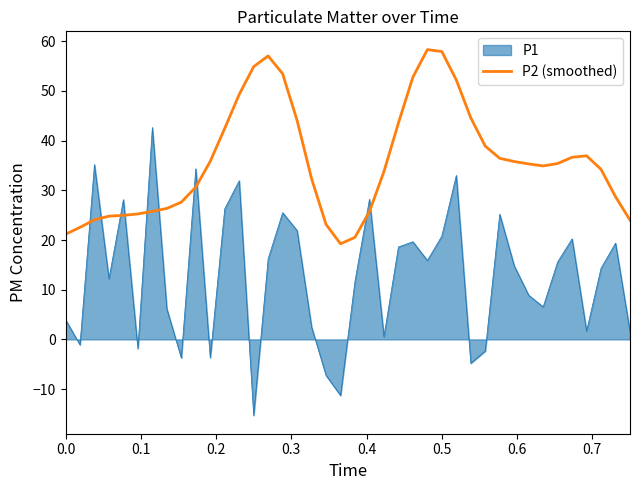

What is the difference between the maximum and minimum values in the P2 (smoothed) series?

39.1